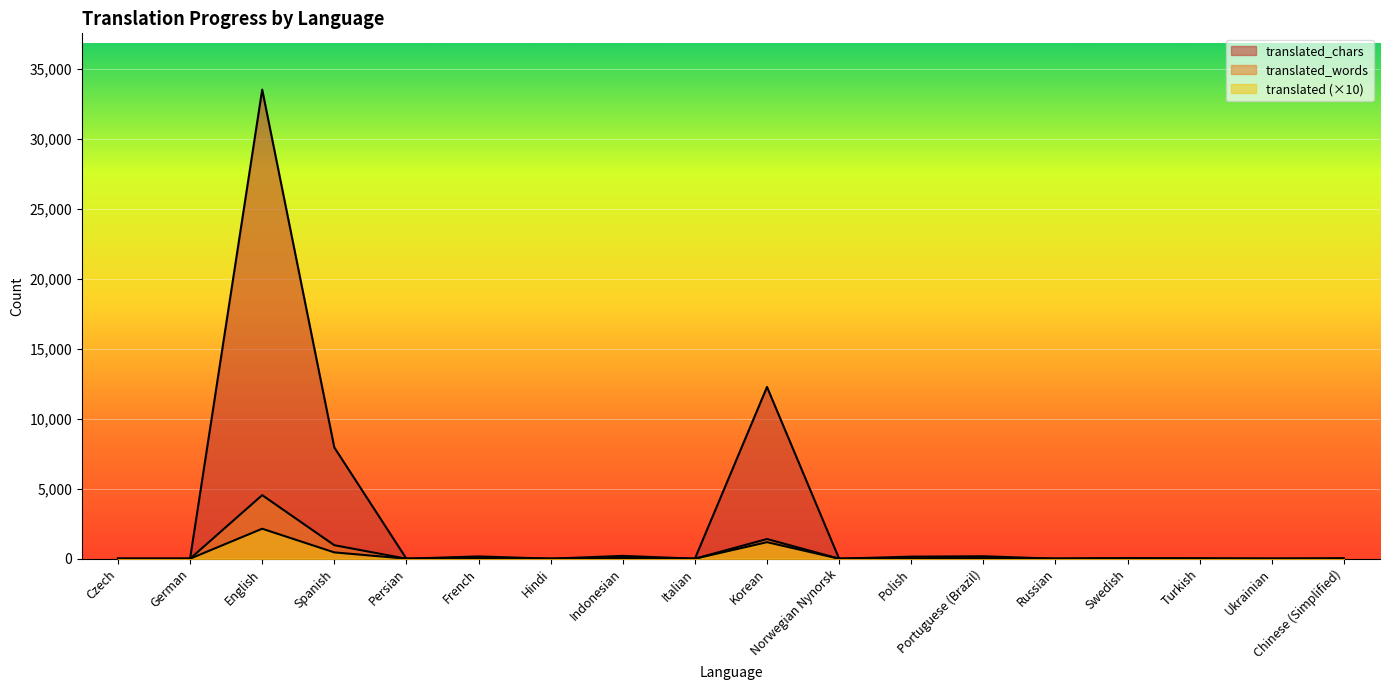

Rank the series at Ukrainian from lowest to highest value.

translated_words, translated_chars, translated